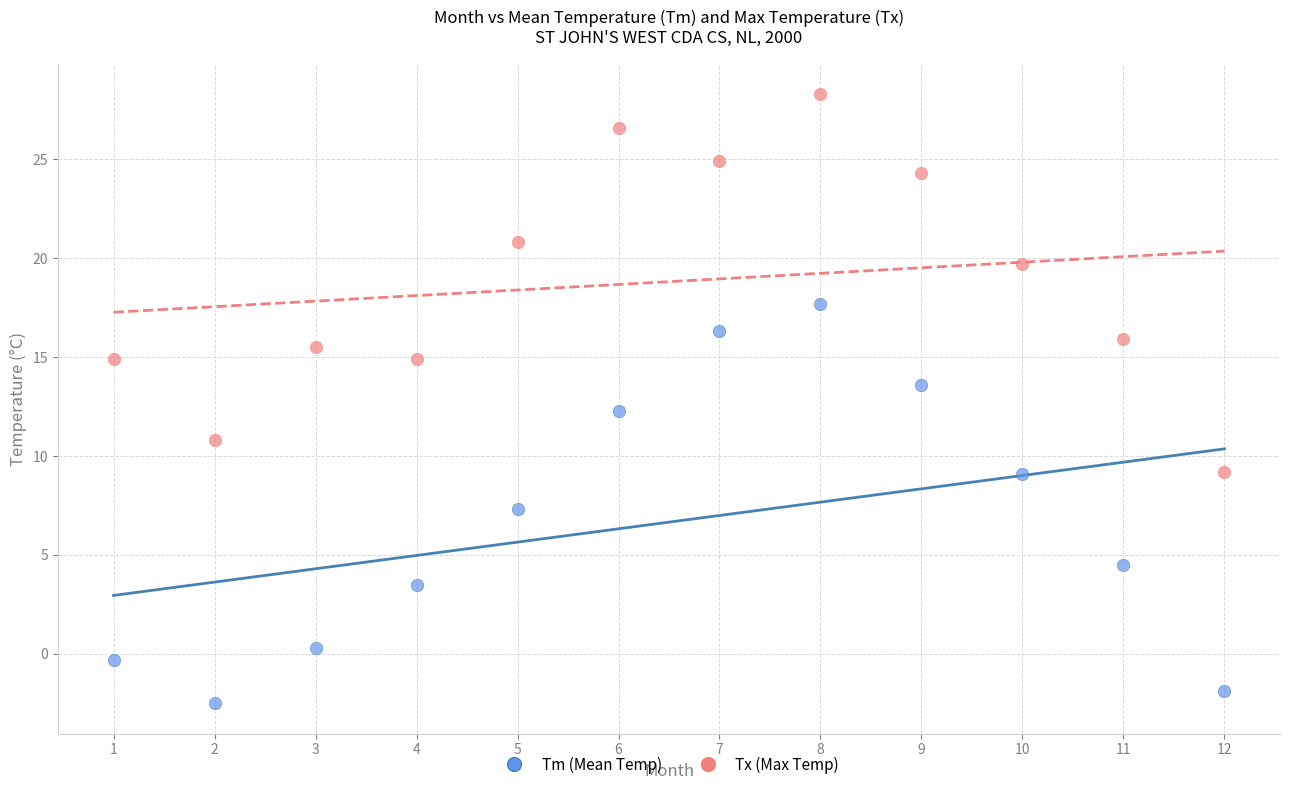

Across all data points, what is the range of X values (max minus min)?

11.0